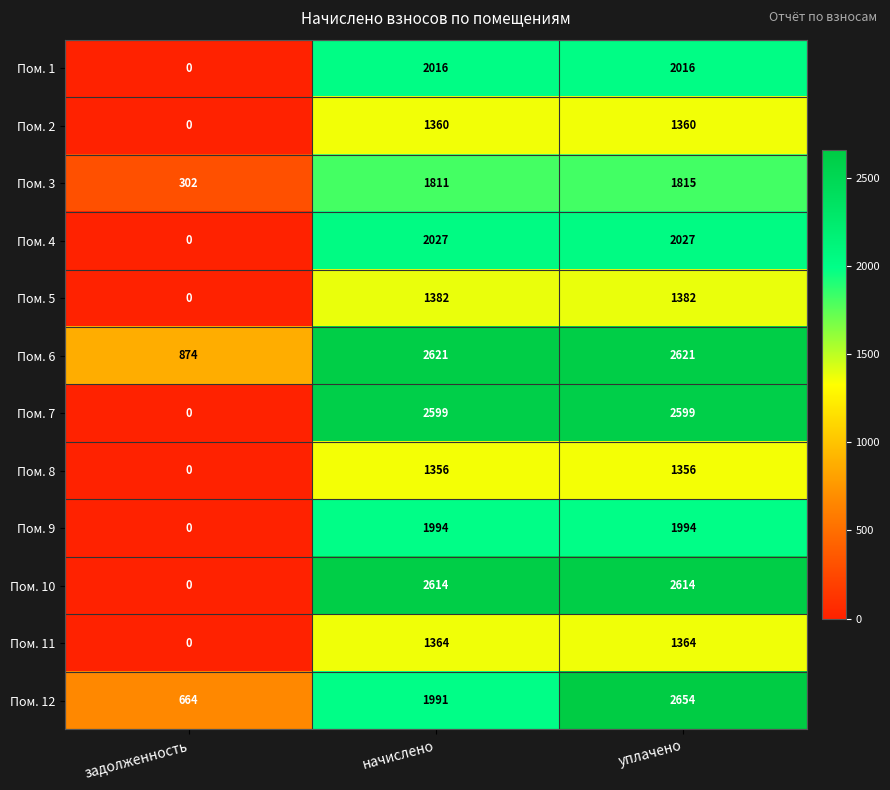

Is it true that Пом. 5 equals 0 at задолженность?

True